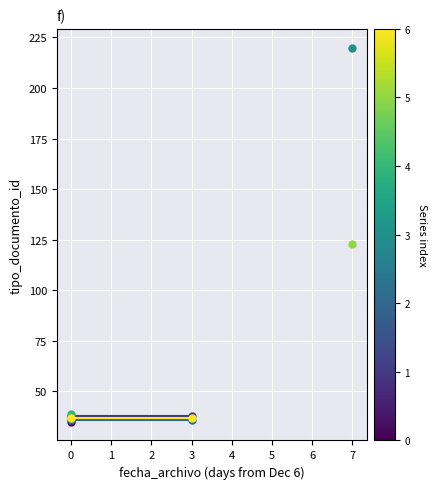

Is it true that Cuadro Comparativo de Ofertas equals 14 at 0?

False